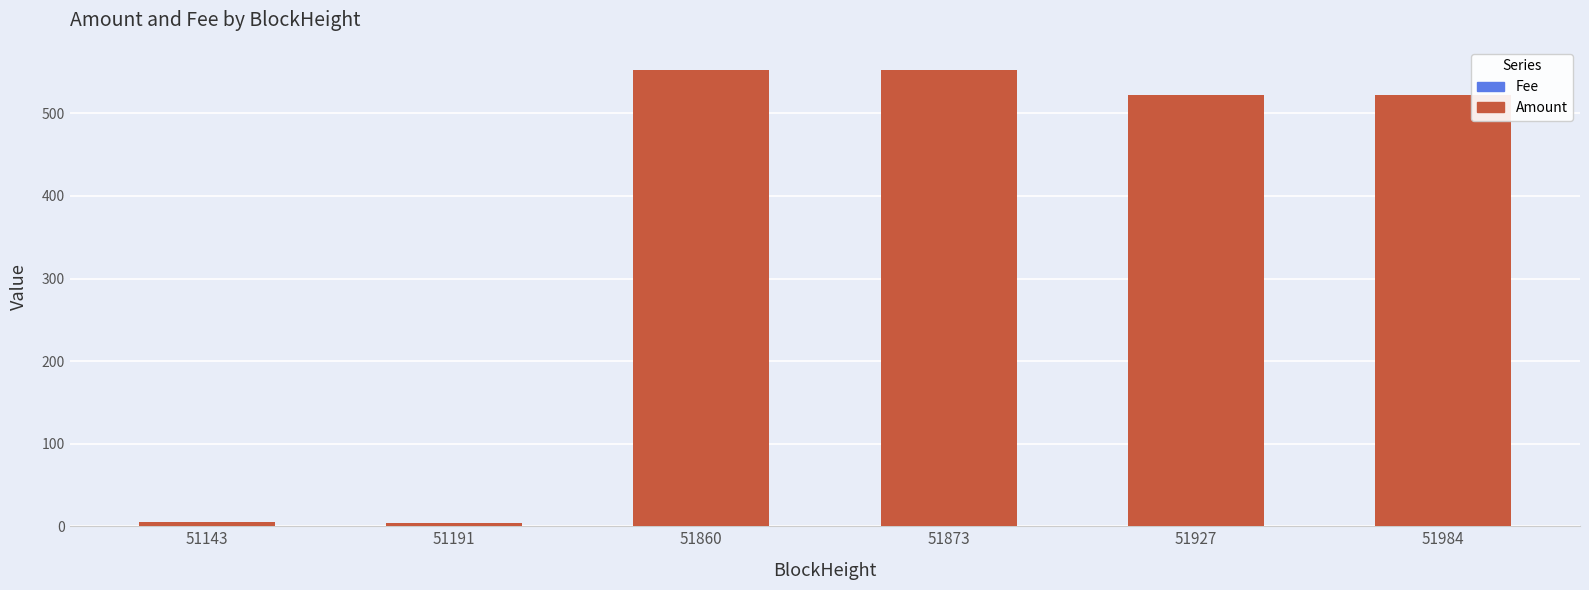

Count the number of categories in the chart.

6